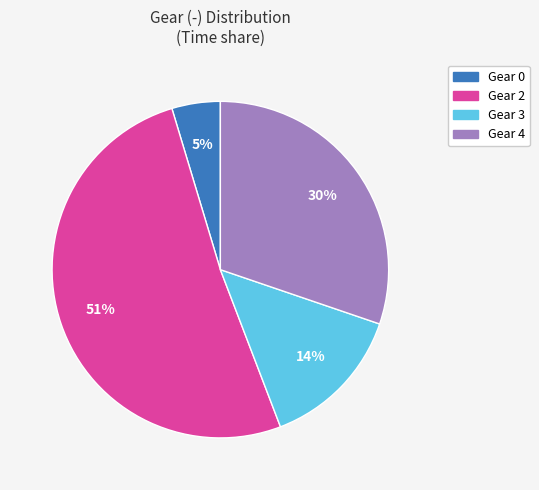

Is there any slice that represents more than half of the pie?

Yes